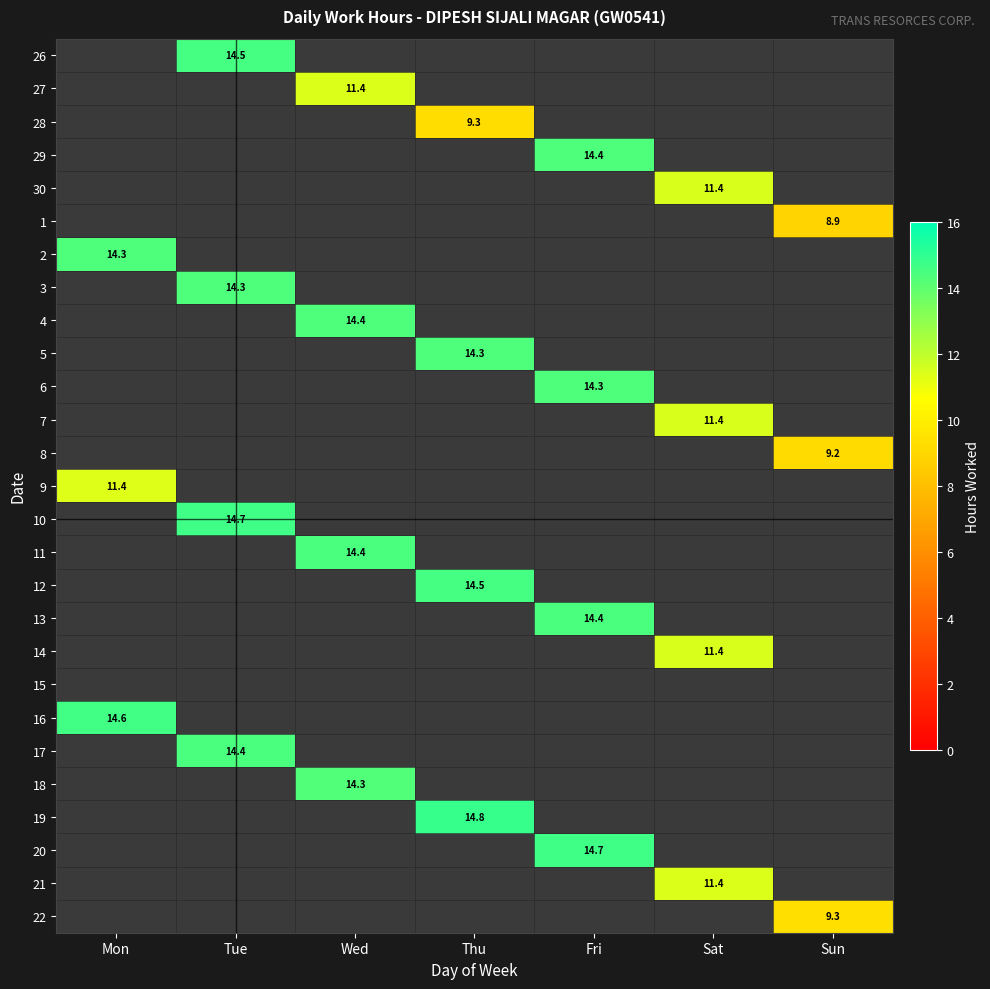

Which category has the lowest value in the 28 series?

Mon